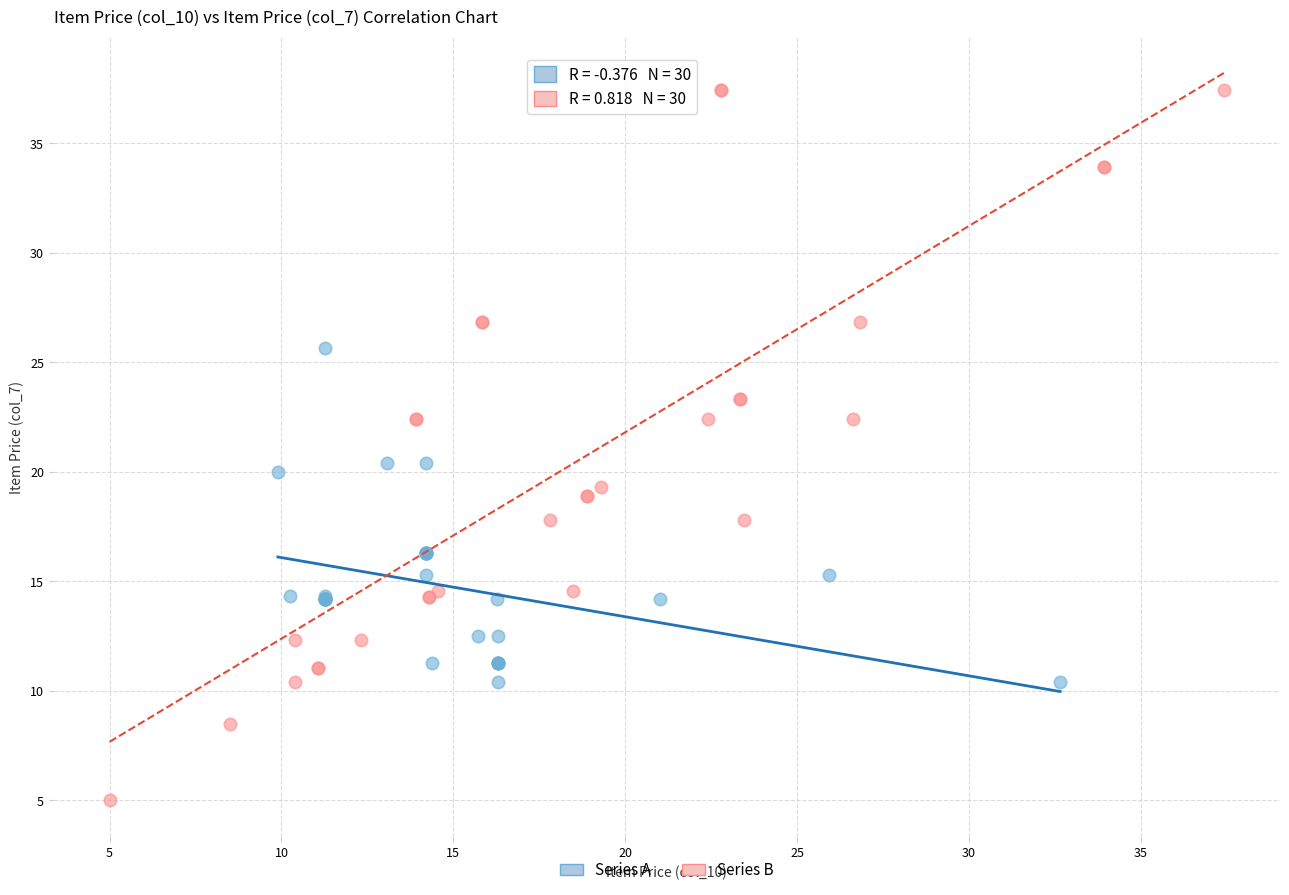

What are all the series names shown in the legend?

Series A, Series B